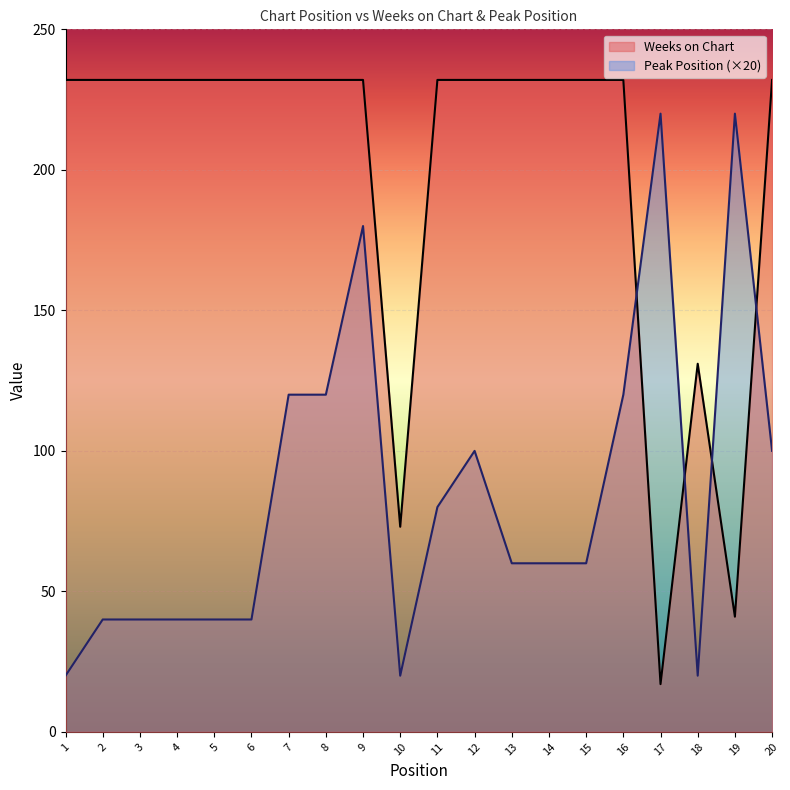

In Weeks on Chart, how many points are lower than both neighbors (excluding endpoints)?

3